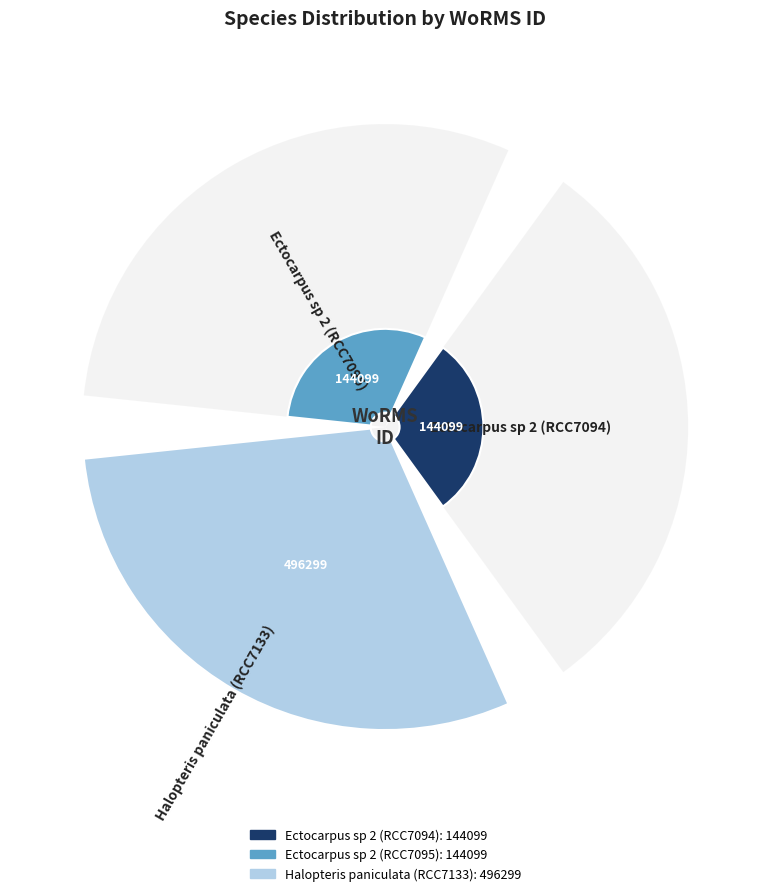

Rank the categories by value from lowest to highest.

Ectocarpus sp 2 (RCC7094), Ectocarpus sp 2 (RCC7095), Halopteris paniculata (RCC7133)